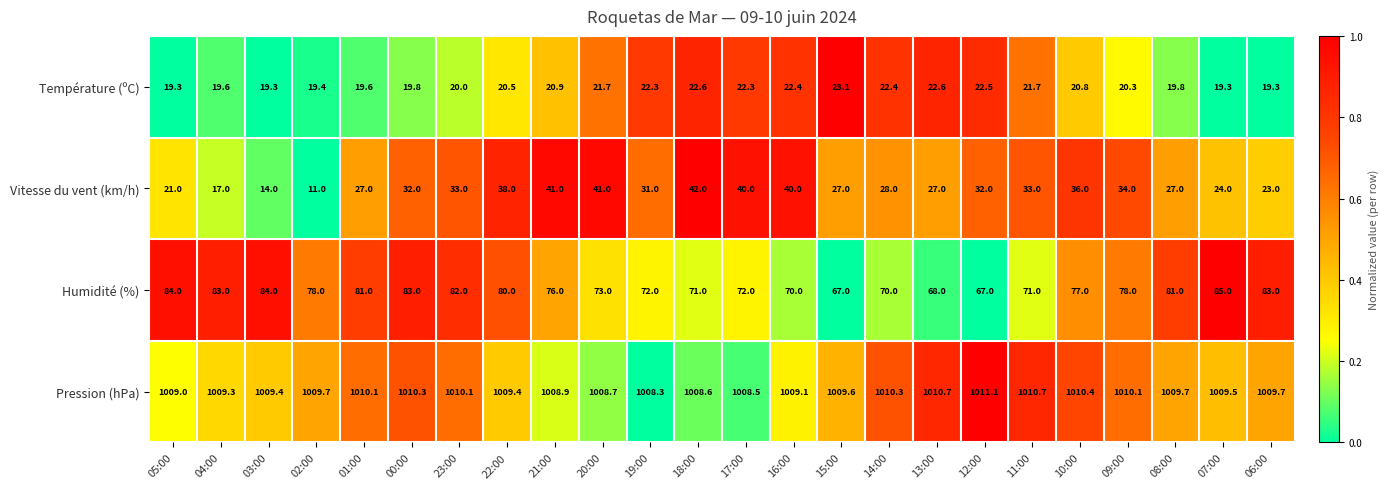

At 20:00, list the series in order from largest to smallest.

Pression (hPa), Humidité (%), Vitesse du vent (km/h), Température (ºC)